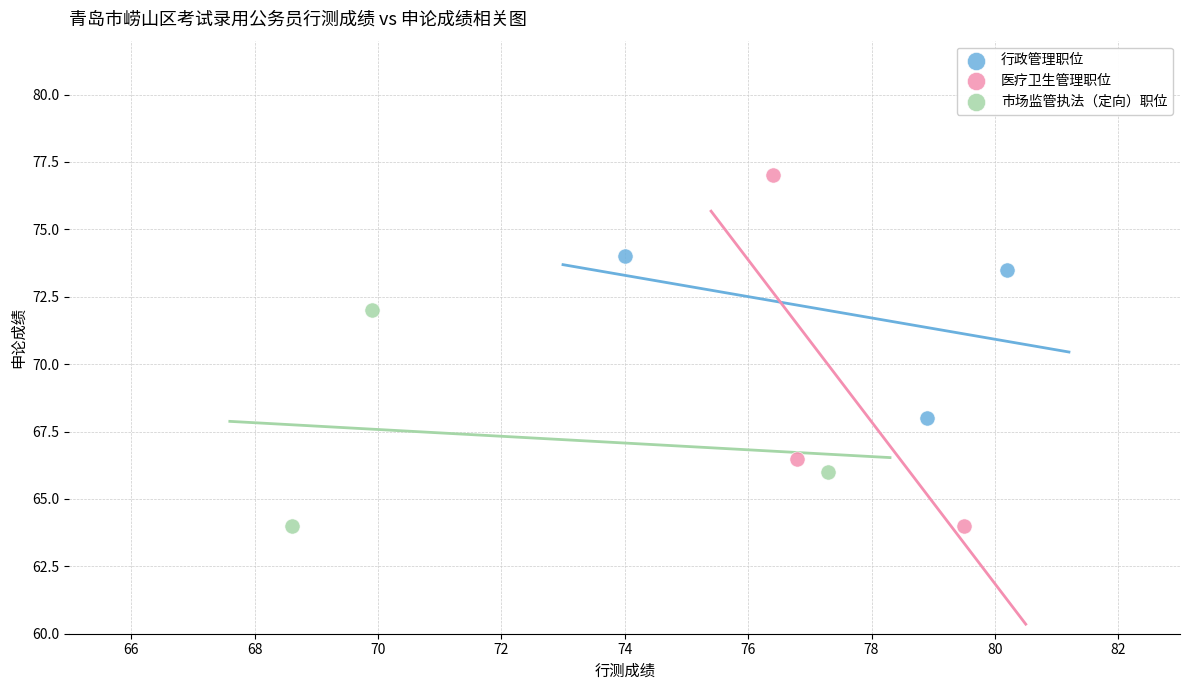

Which series reaches the maximum Y coordinate?

医疗卫生管理职位